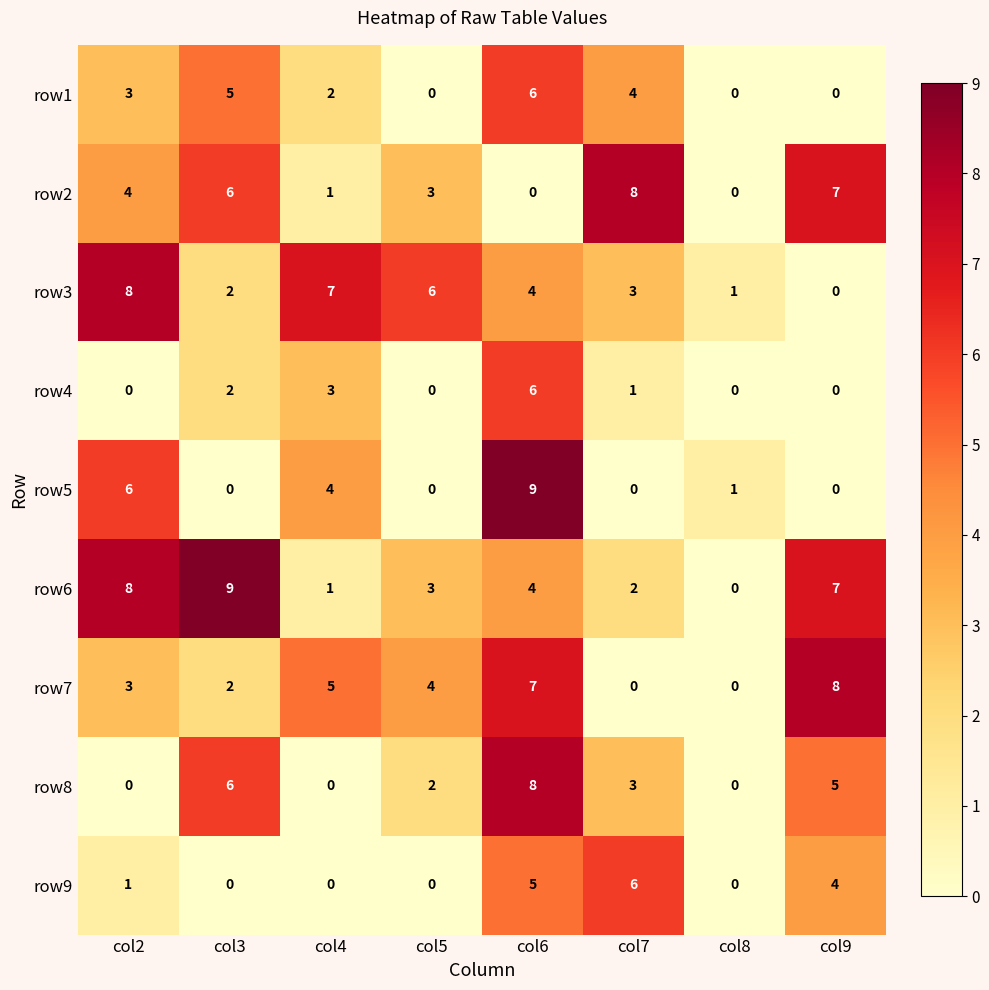

What is the maximum value shown in the chart?

9